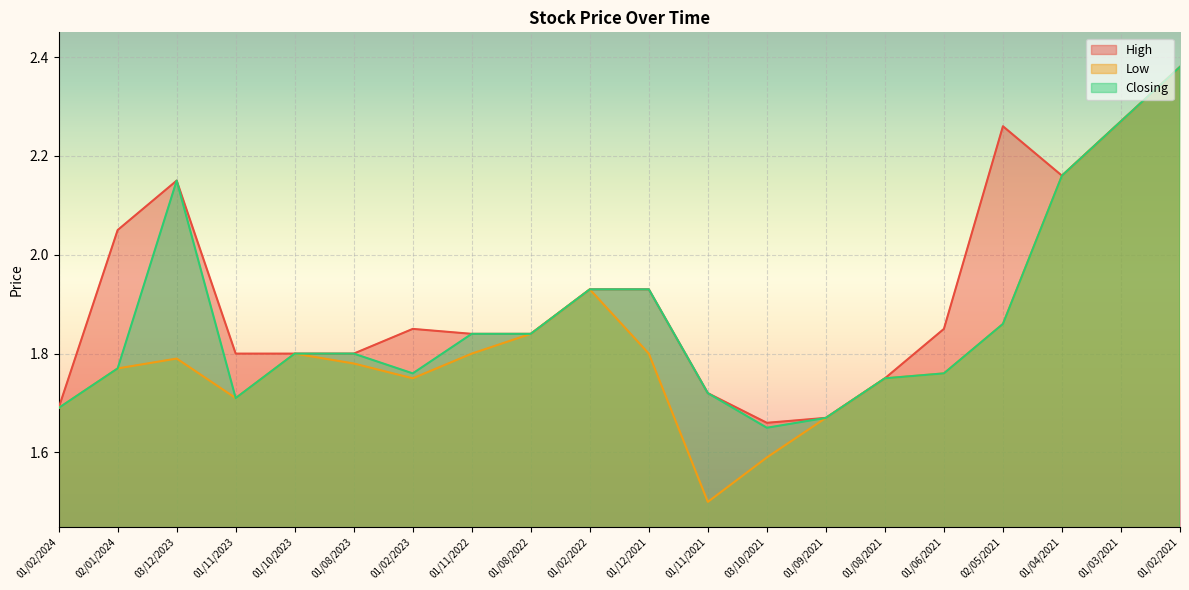

How many lines are shown in the chart?

3